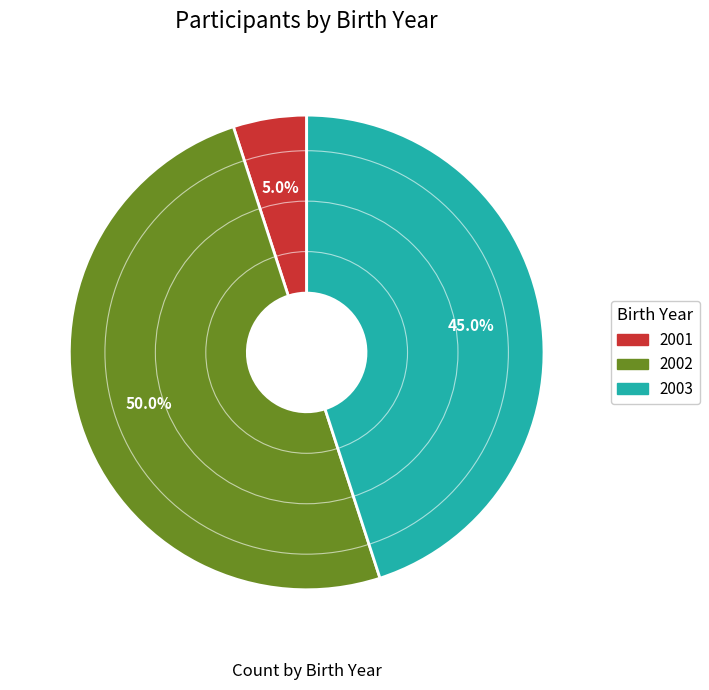

Combined, what portion of the pie is 2003 and 2001?

50.0%